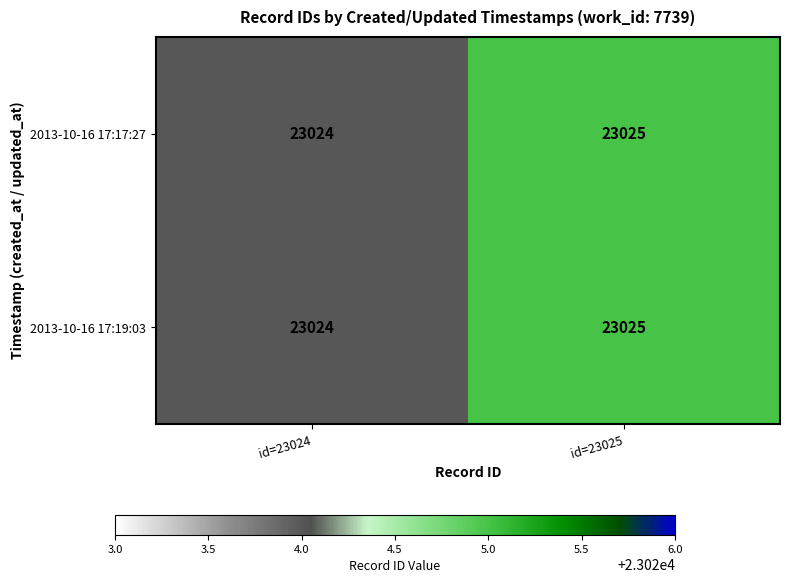

At which label is 2013-10-16 17:19:03 closest to 23024?

id=23024